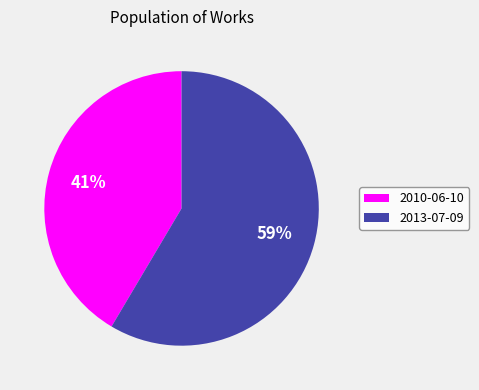

What percentage is the 2013-07-09 slice, to the nearest percent?

59%